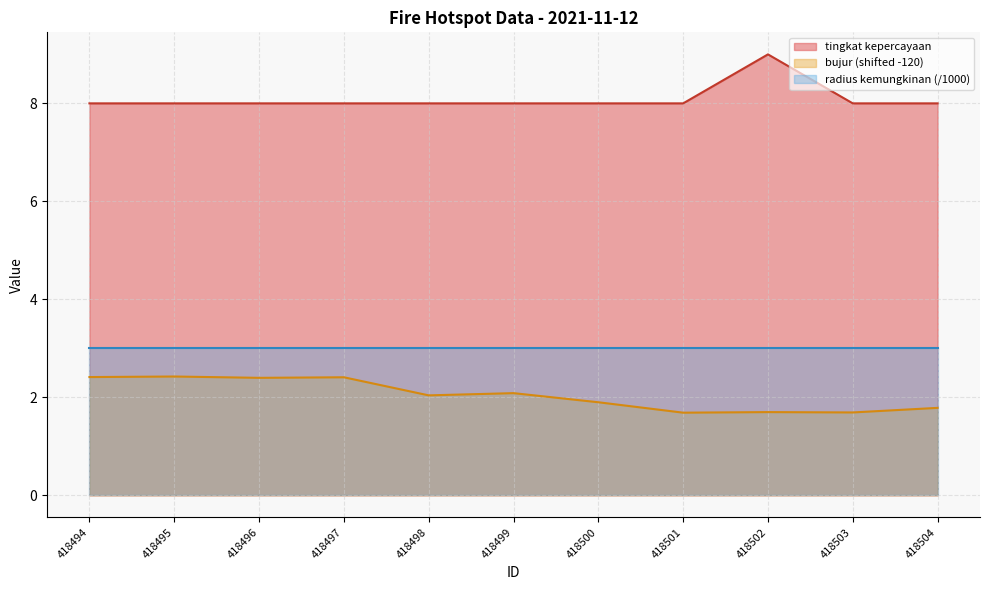

What is the sum of all bujur values?

22.5